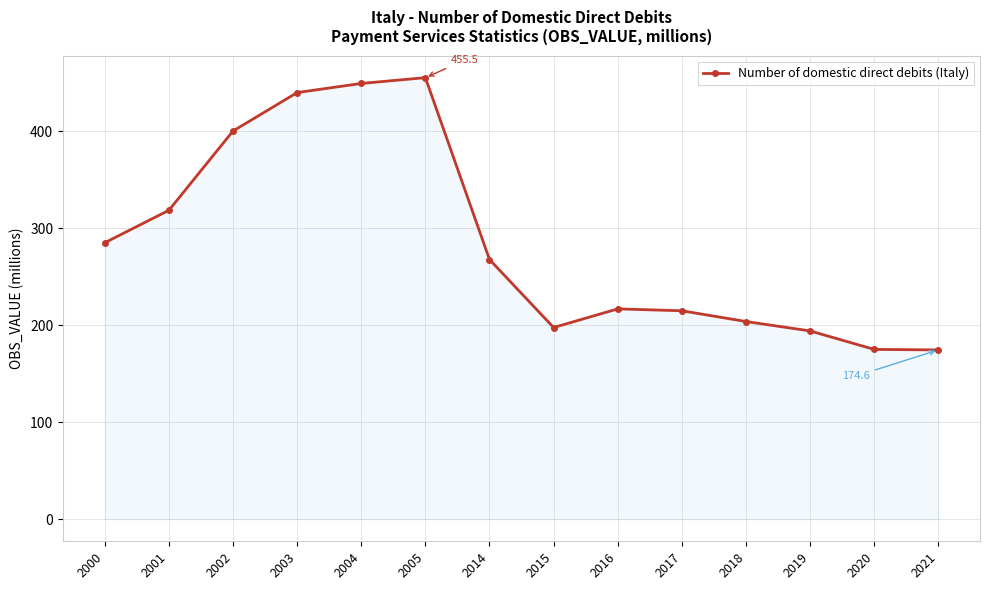

Which has a higher value, 2003 or 2018?

2003